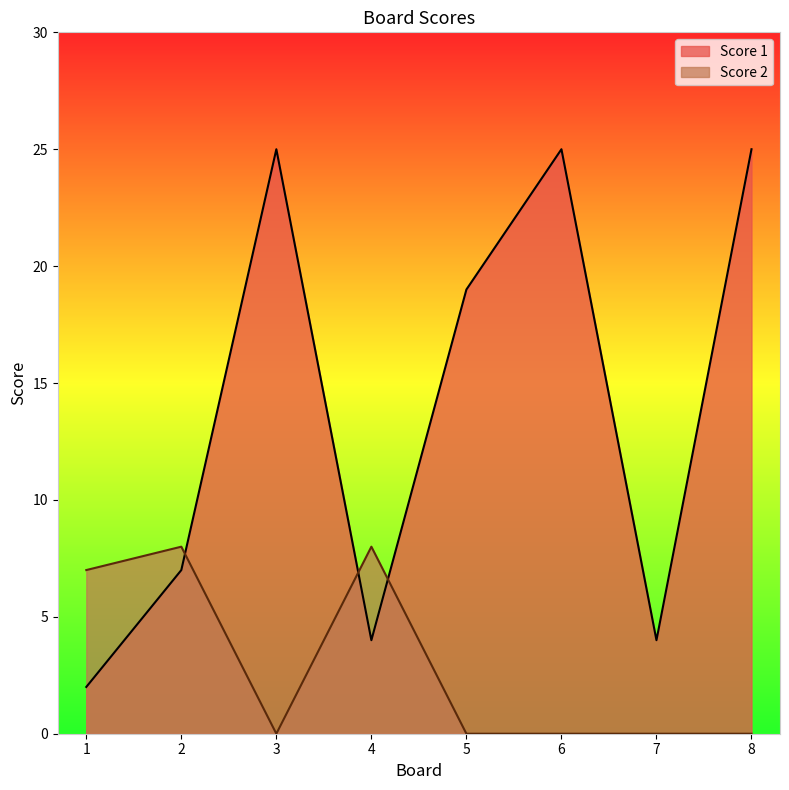

List the labels in order of Score 2 value, largest first.

2, 4, 1, 3, 5, 6, 7, 8